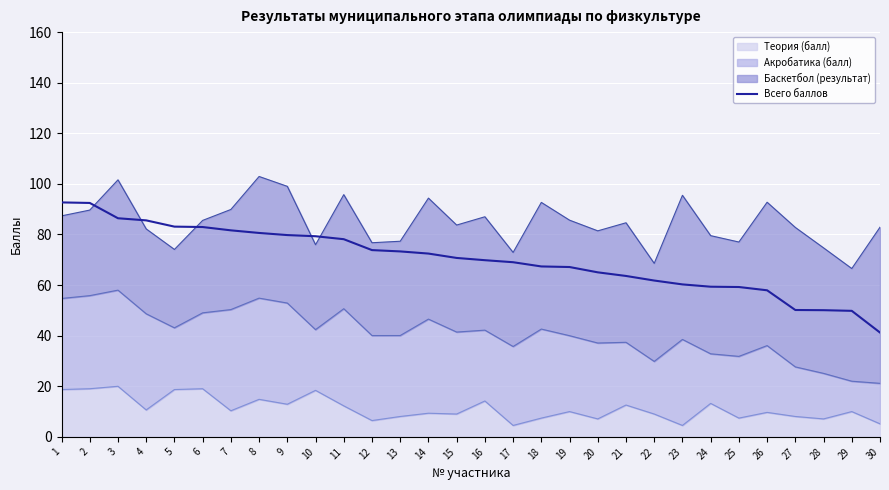

Does the chart display data point markers on the line(s)?

No